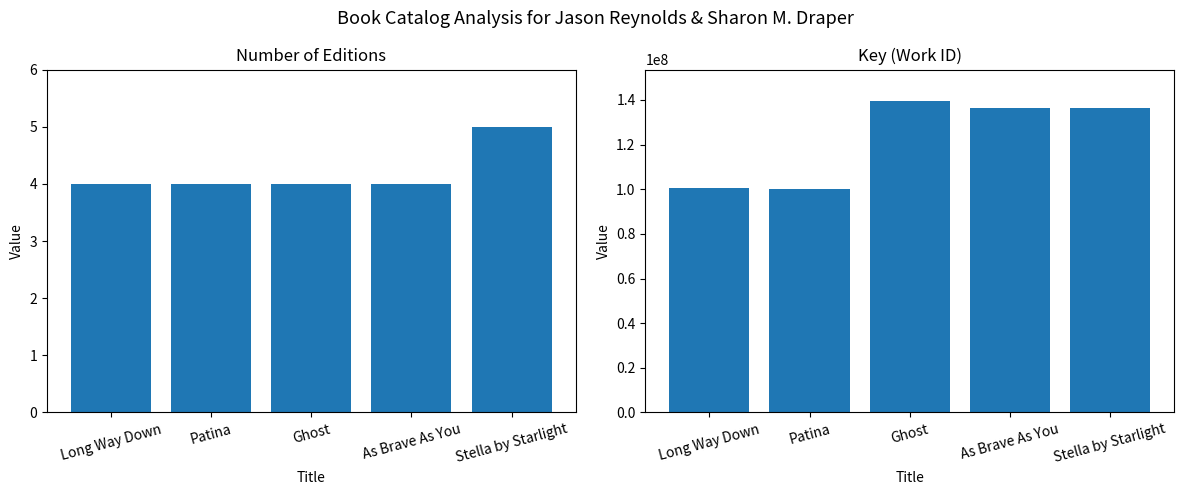

At which category is the sum across all series the highest?

Ghost